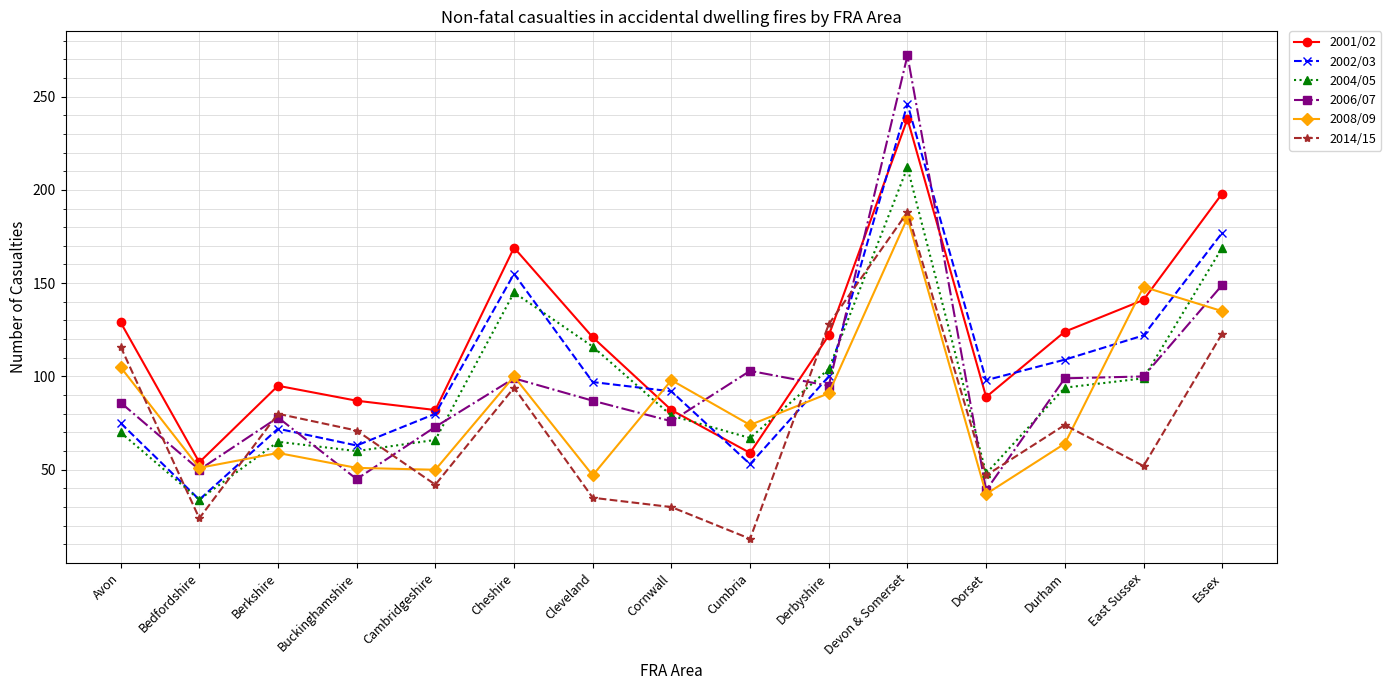

At which label does 2004/05 first exceed 79?

Cheshire